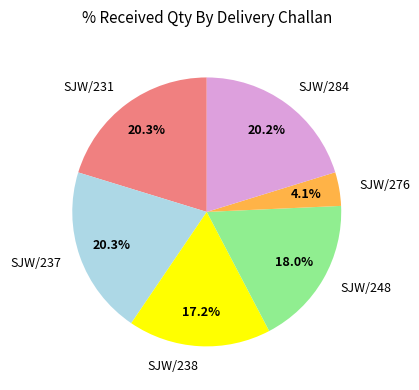

Do SJW/231 and SJW/284 together represent more than half of the pie?

No